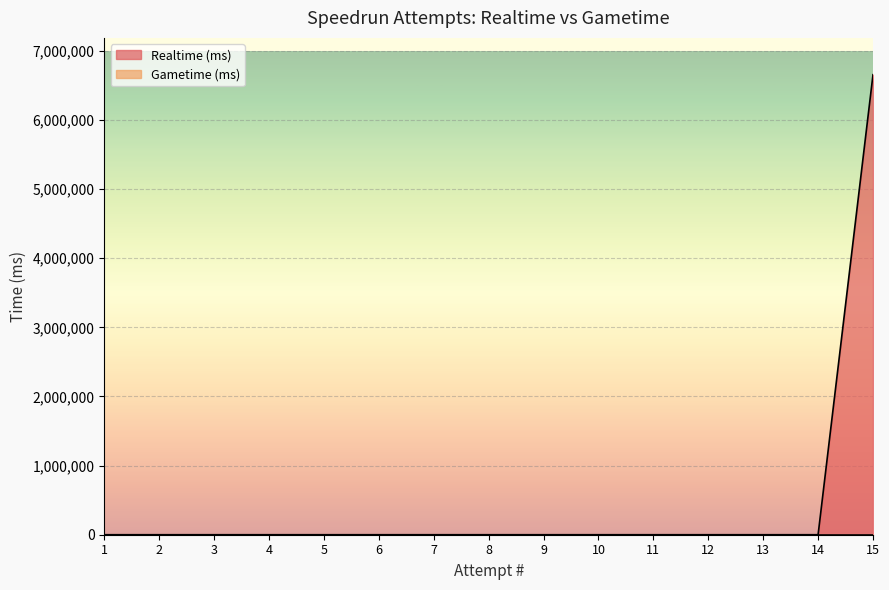

Which category has the lowest value across all series?

1